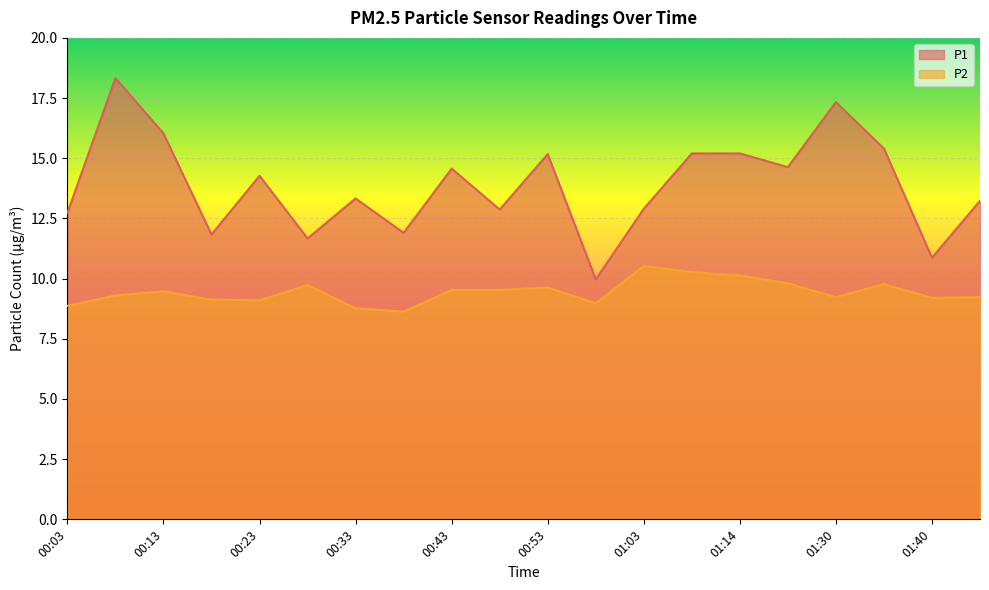

What is the value of the P1 point at the 9th from the left?

14.6